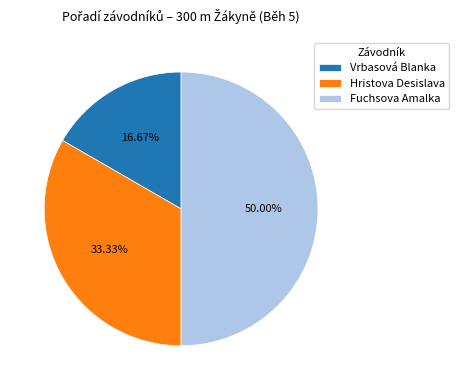

How many slices are in this pie chart?

3